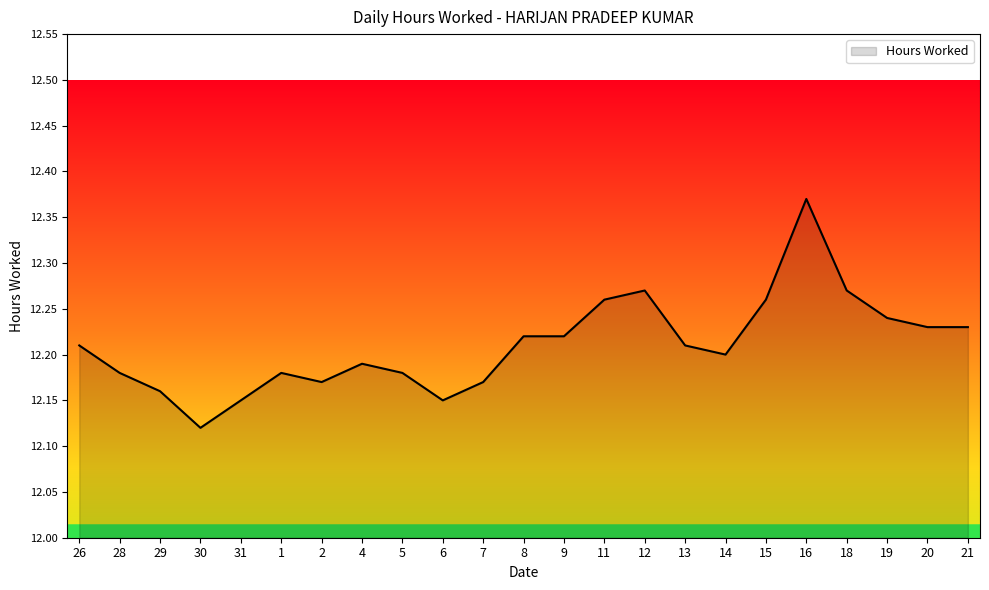

True or false: the data shows 12.2 at 28.

True